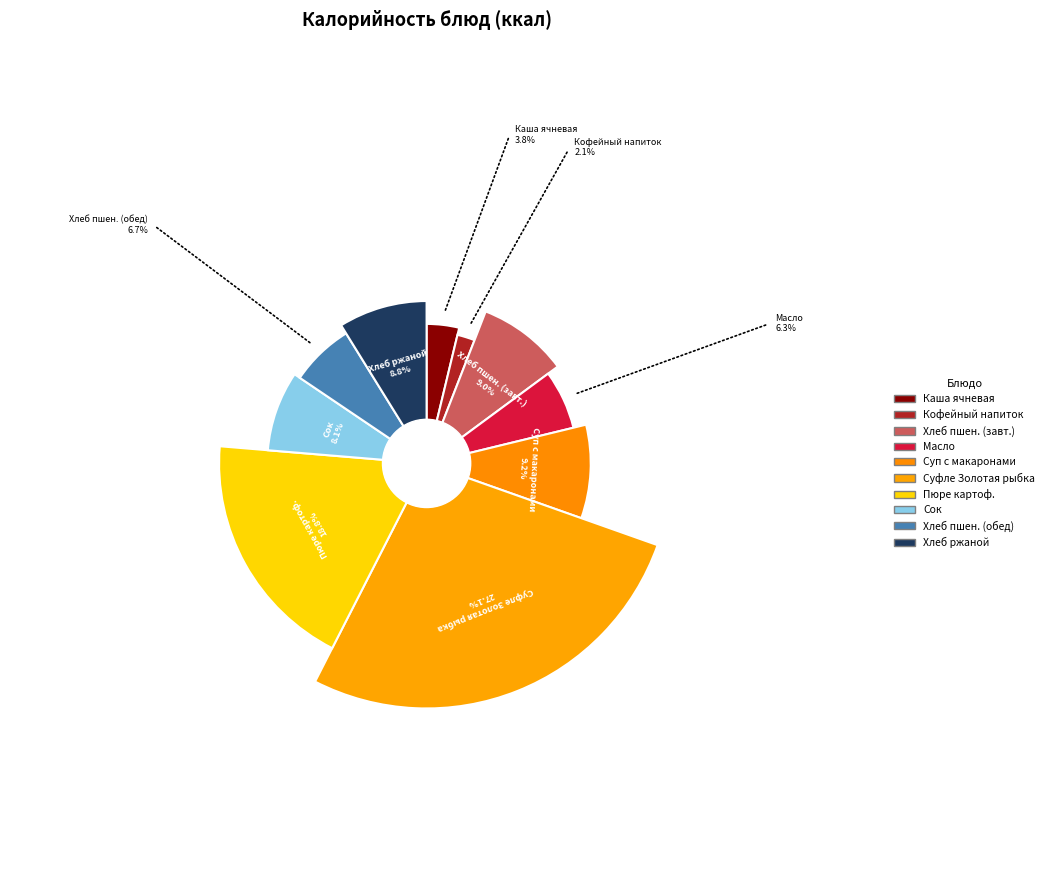

What percentage do пшеничный (обед) and Суфле "Золотая рыбка" together represent?

33.8%